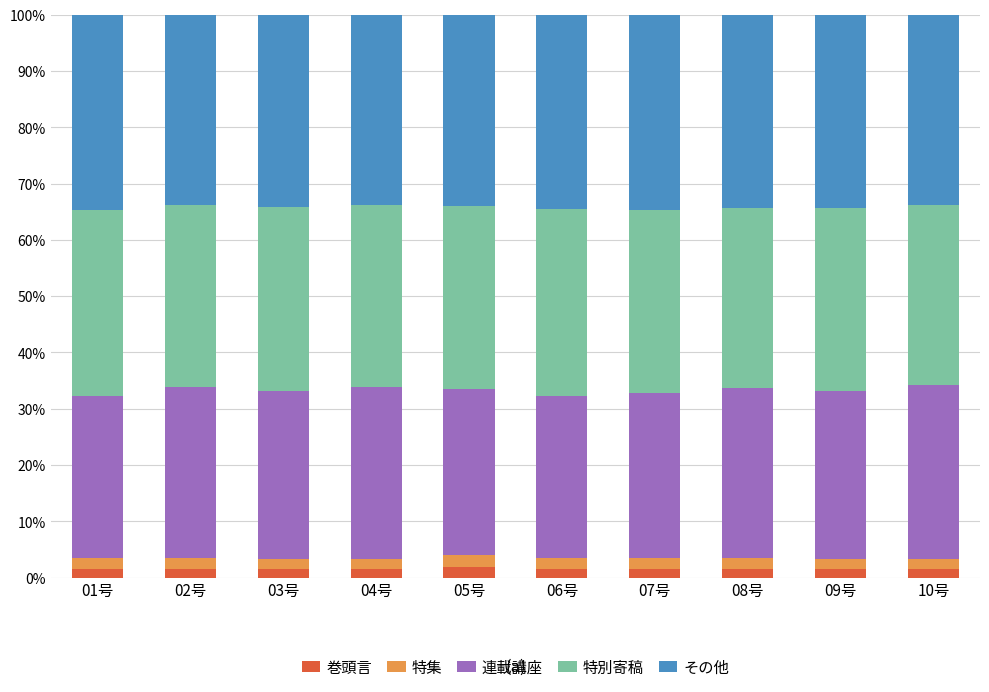

What are all the series names shown in the legend?

巻頭言, 特集, 連載講座, 特別寄稿, その他